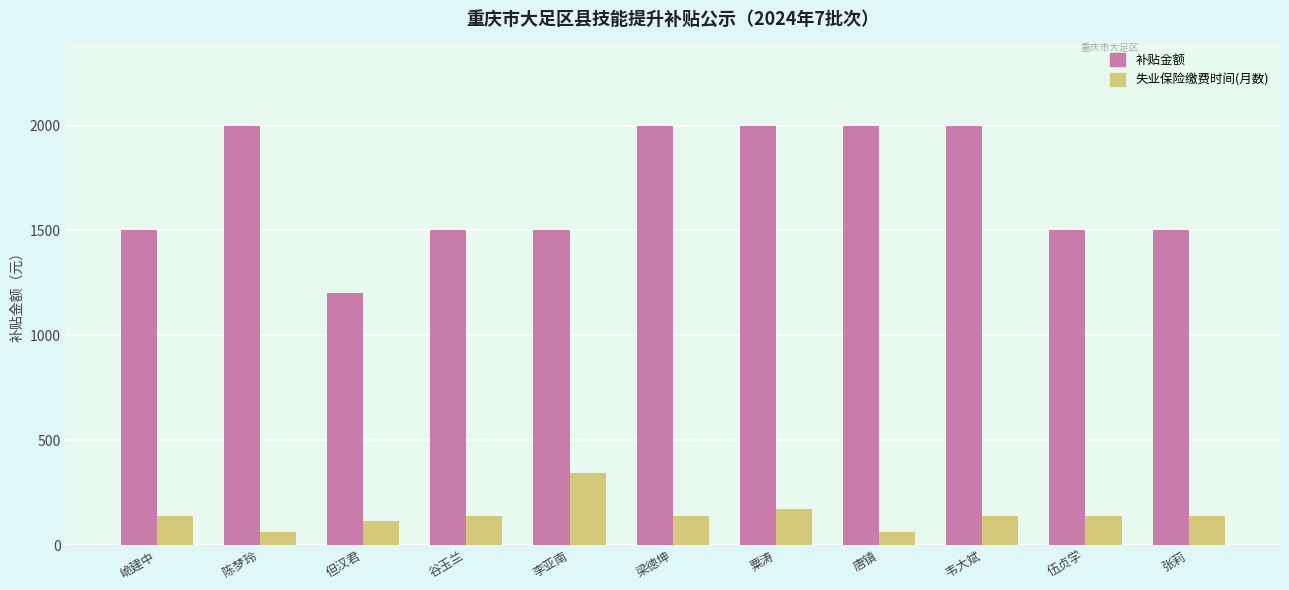

What is the value of the 补贴金额 bar at the 4th from the left?

1500